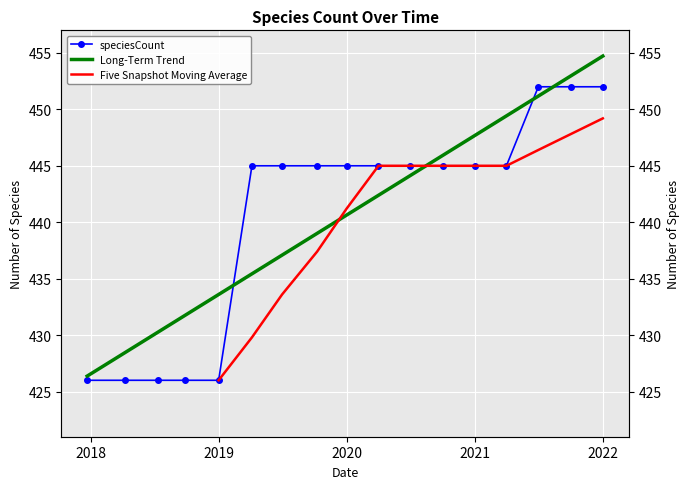

What value does the data have at 2017-12-22, to the nearest 10?

430